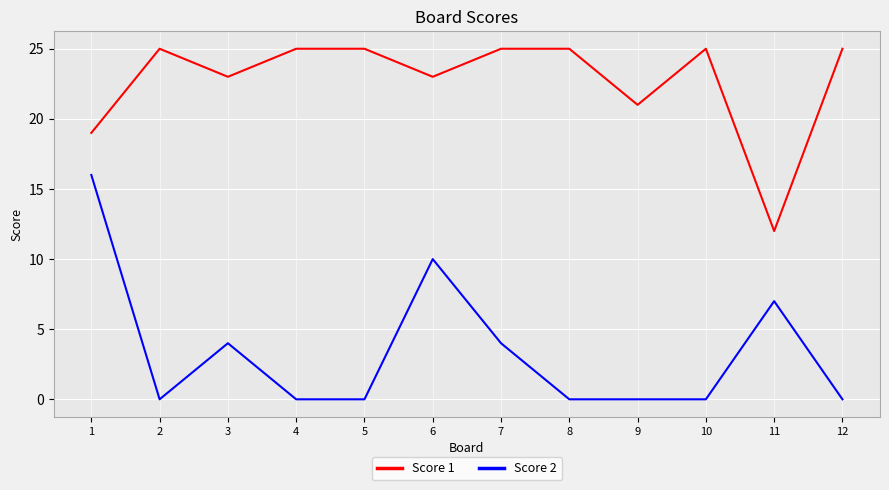

Which series changed the most between 3 and 11?

Score 1